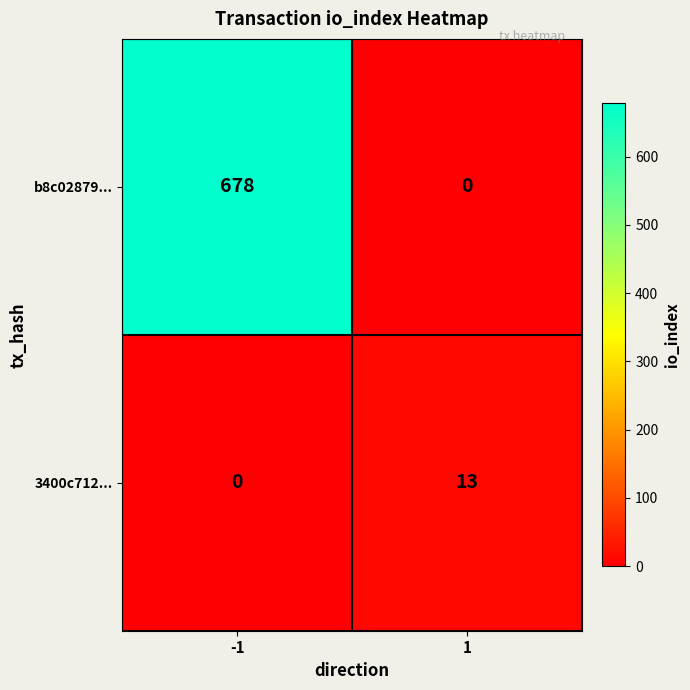

What is the highest value of the b8c02879... series?

678